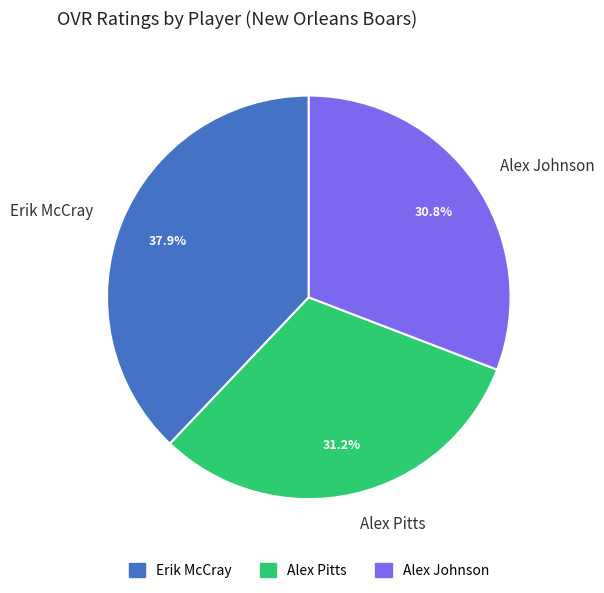

Which has a higher value, Erik McCray or Alex Pitts?

Erik McCray